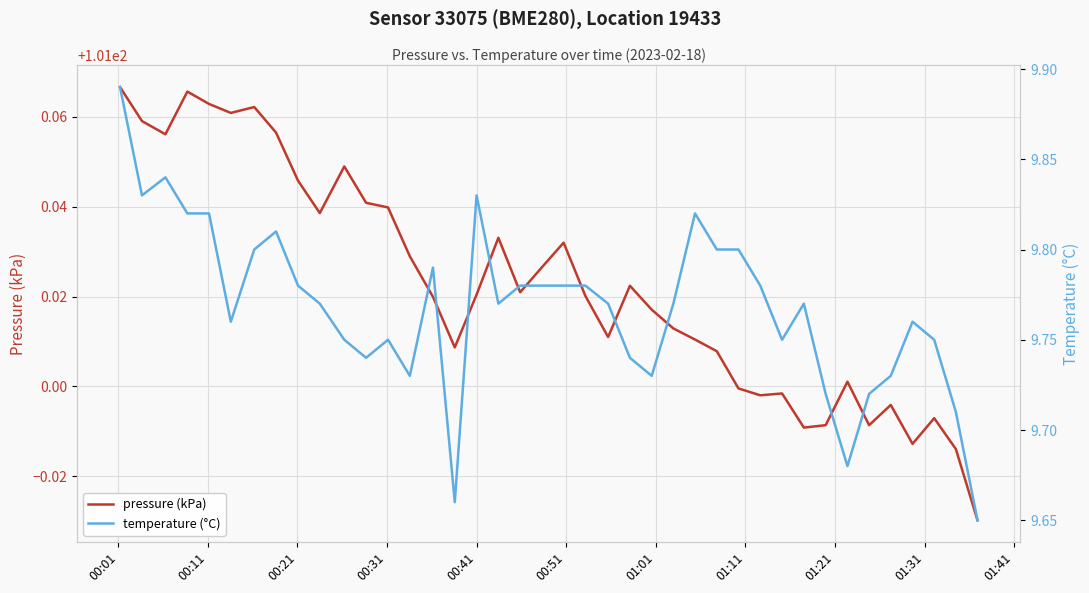

What is the label of the 1st point from the left?

00:01